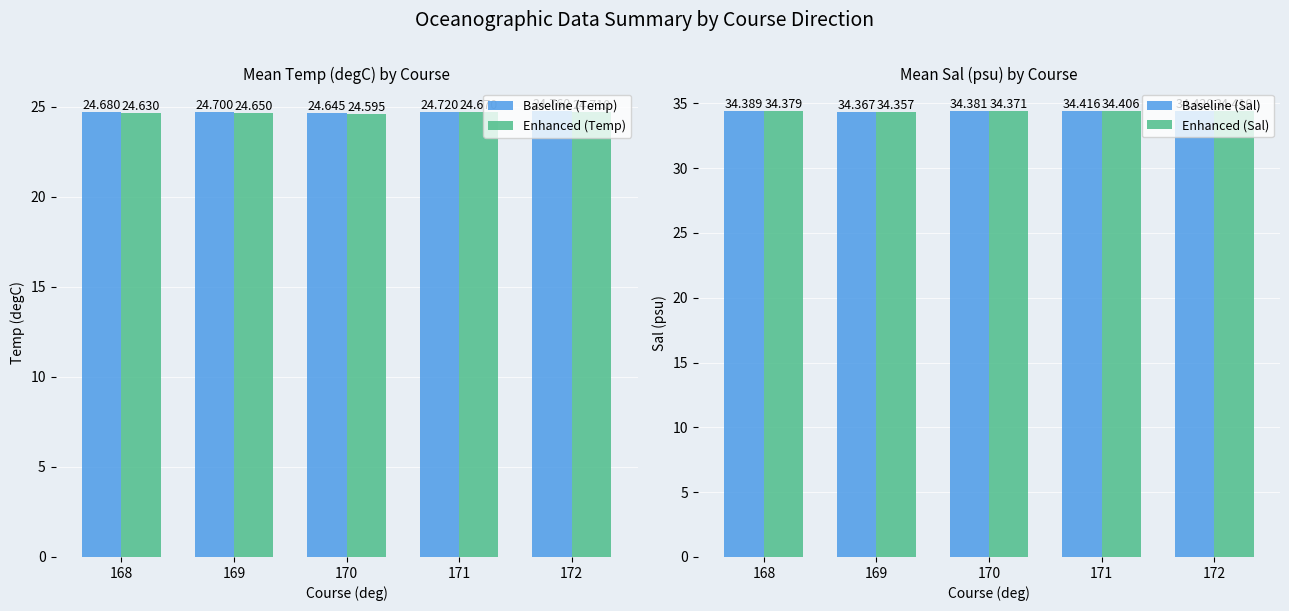

Reading left to right, what are all the values shown in this chart?

Baseline (Temp): 168=24.7	169=24.7	170=24.6	171=24.7	172=24.8
Enhanced (Temp): 168=24.6	169=24.6	170=24.6	171=24.7	172=24.7
Baseline (Sal): 168=34.4	169=34.4	170=34.4	171=34.4	172=34.4
Enhanced (Sal): 168=34.4	169=34.4	170=34.4	171=34.4	172=34.4